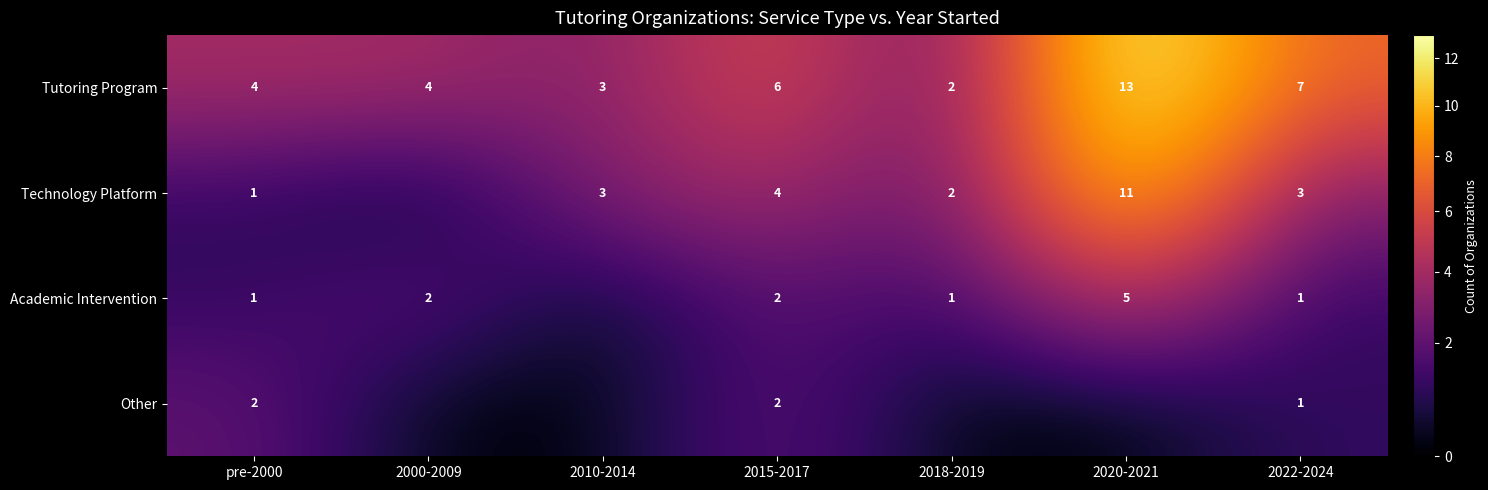

Which series changed the most between pre-2000 and 2015-2017?

Technology Platform